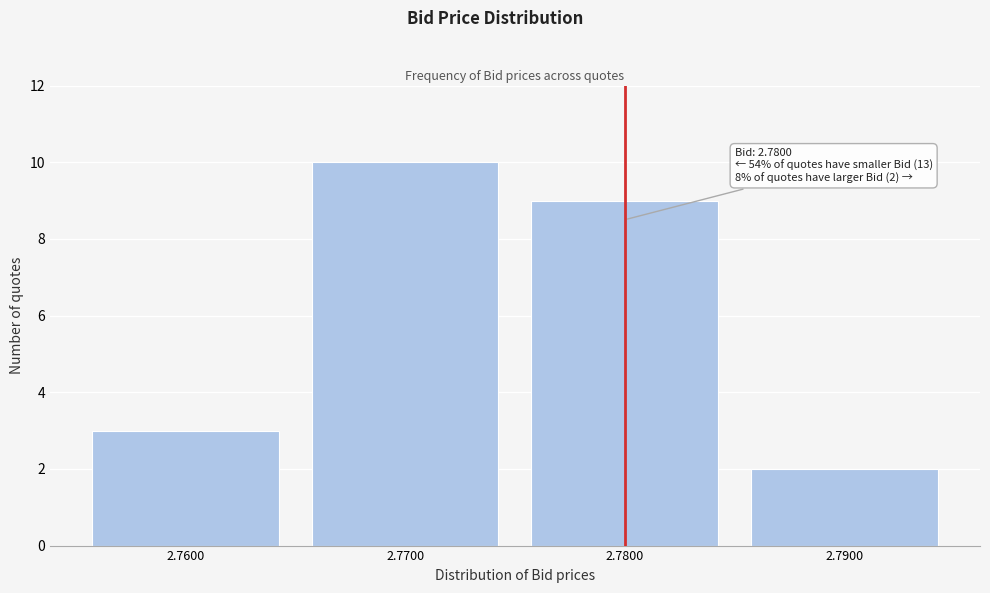

Reading left to right, transcribe all the data shown in this chart.

2.7600=3	2.7700=10	2.7800=9	2.7900=2